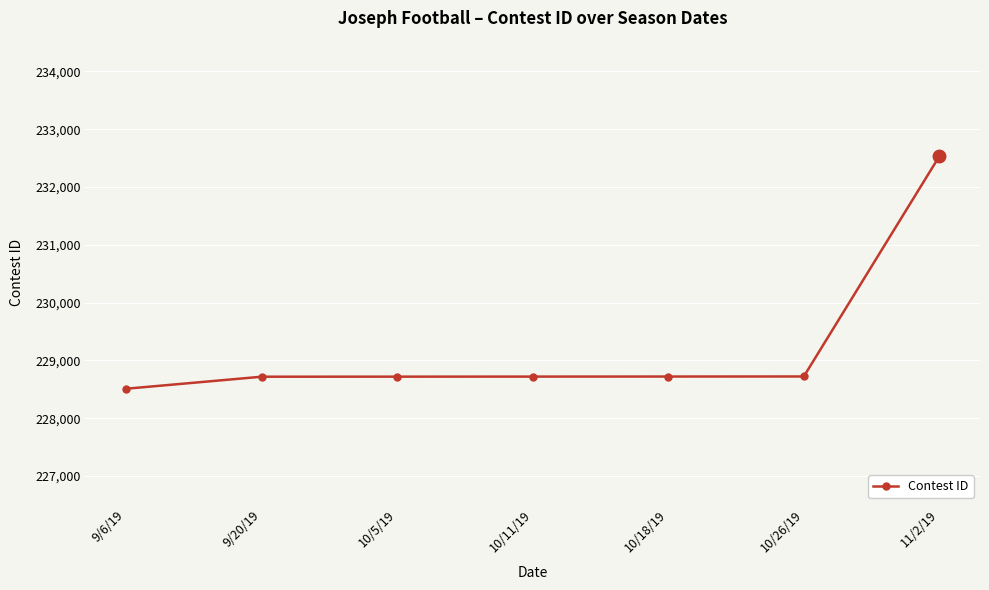

How many categories are shown in the chart?

7